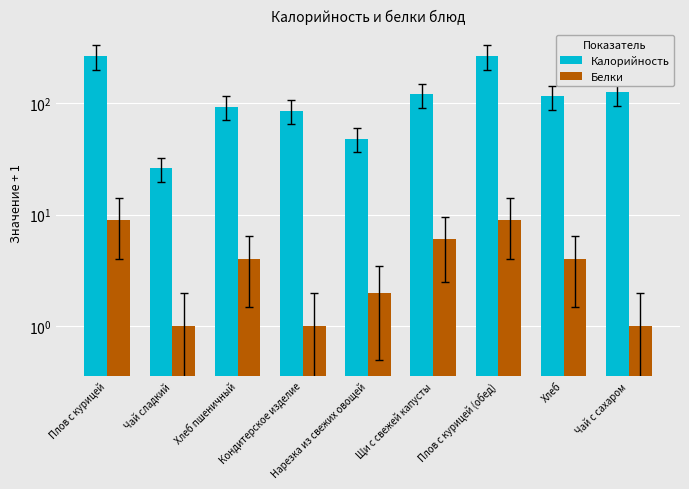

How many bars are there in total?

18